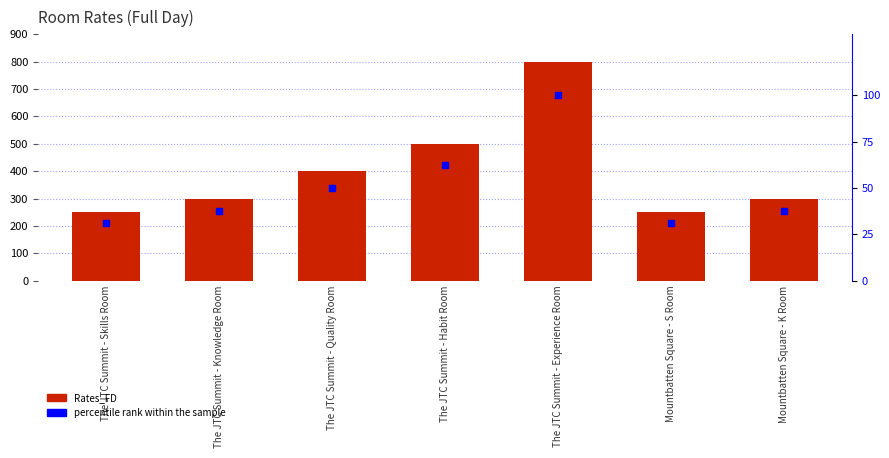

What are all the series names shown in the legend?

Rates_FD, percentile rank within the sample